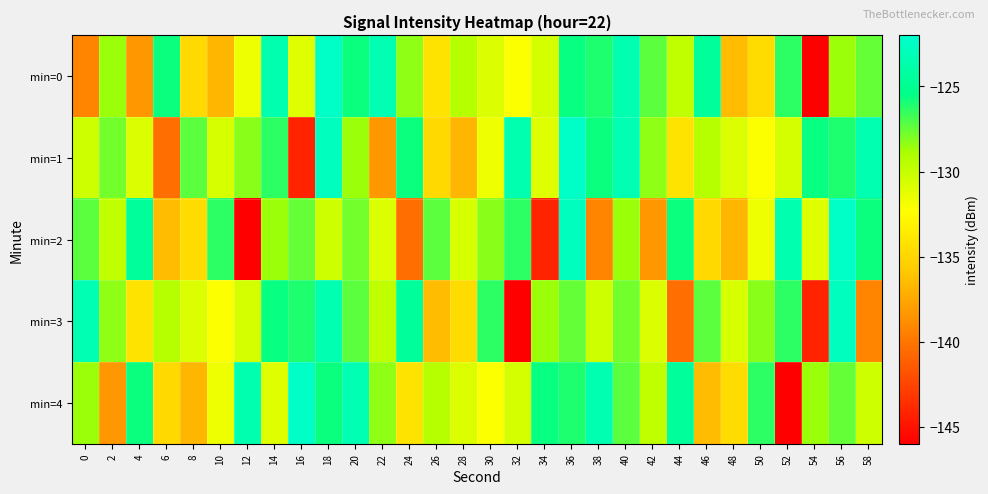

What is the total value across all series at 18?

-624.4